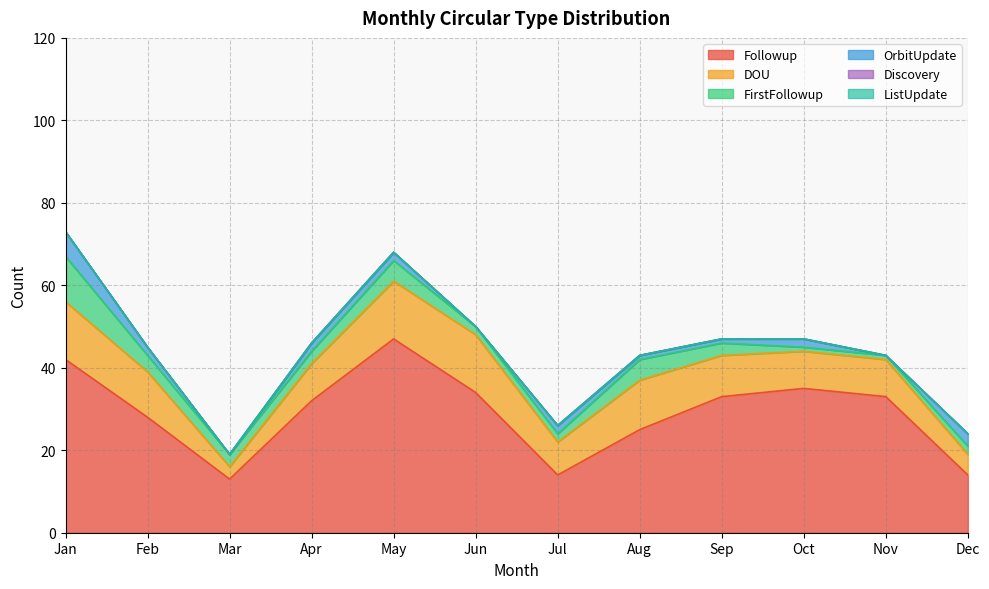

Does the chart have visible grid lines?

Yes